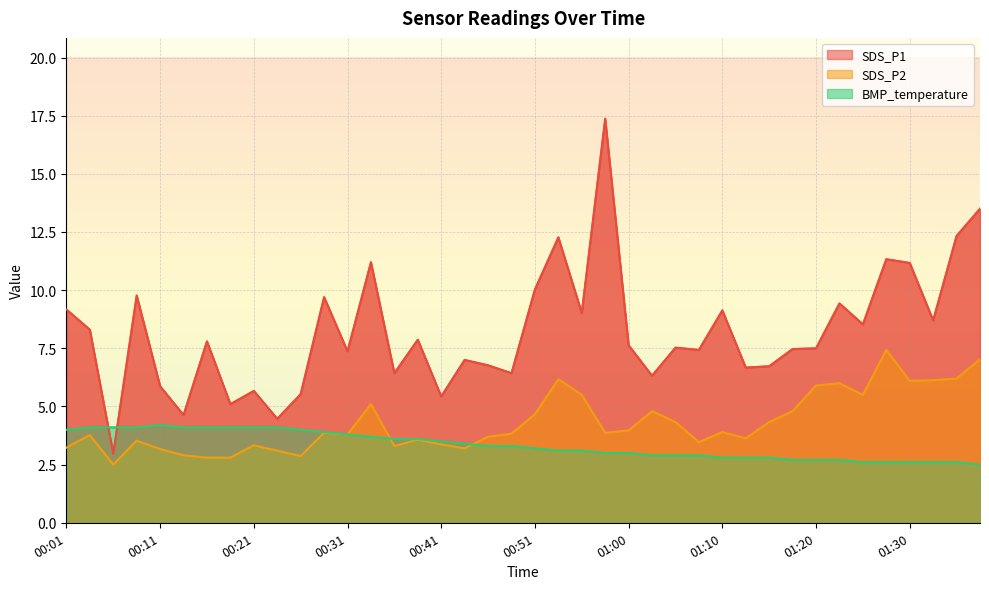

At which category does the chart reach its peak across all series?

00:58